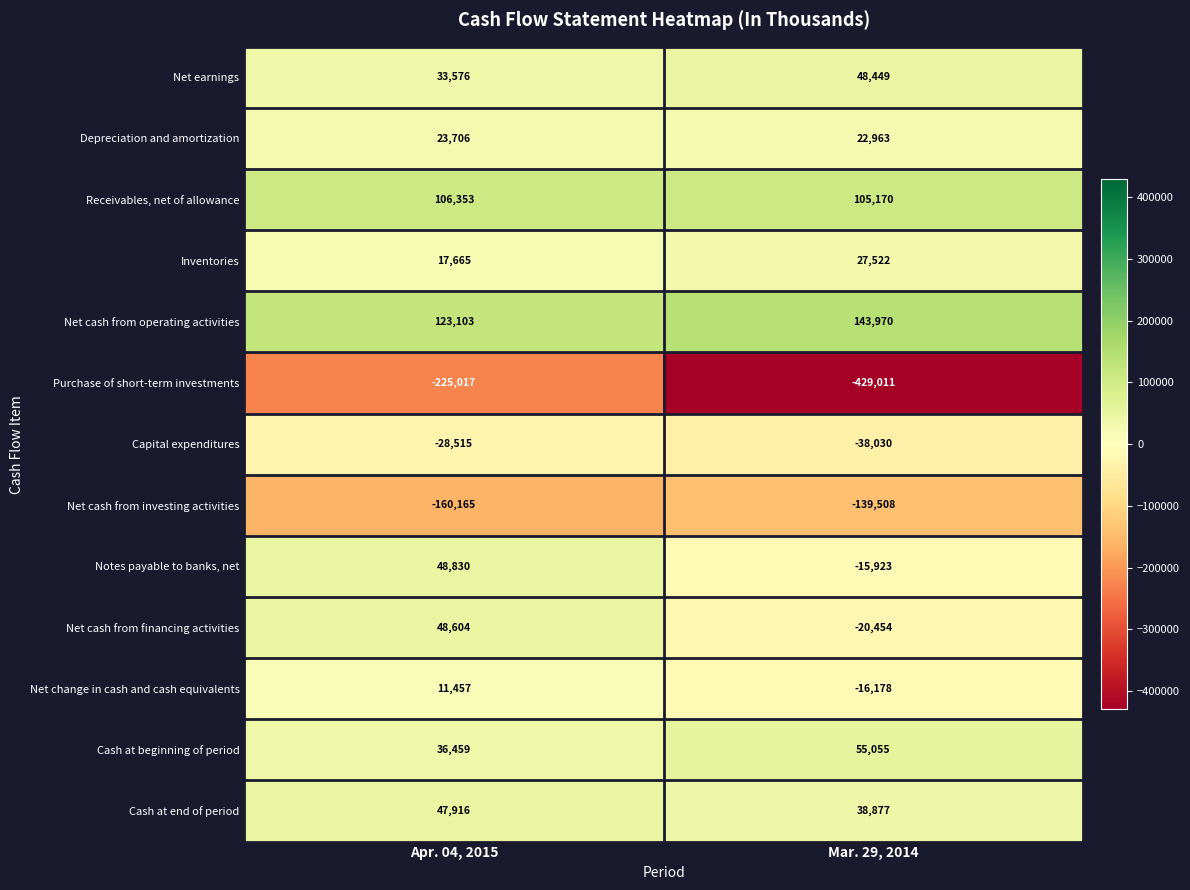

List the labels in order of Net earnings value, largest first.

Mar. 29, 2014, Apr. 04, 2015